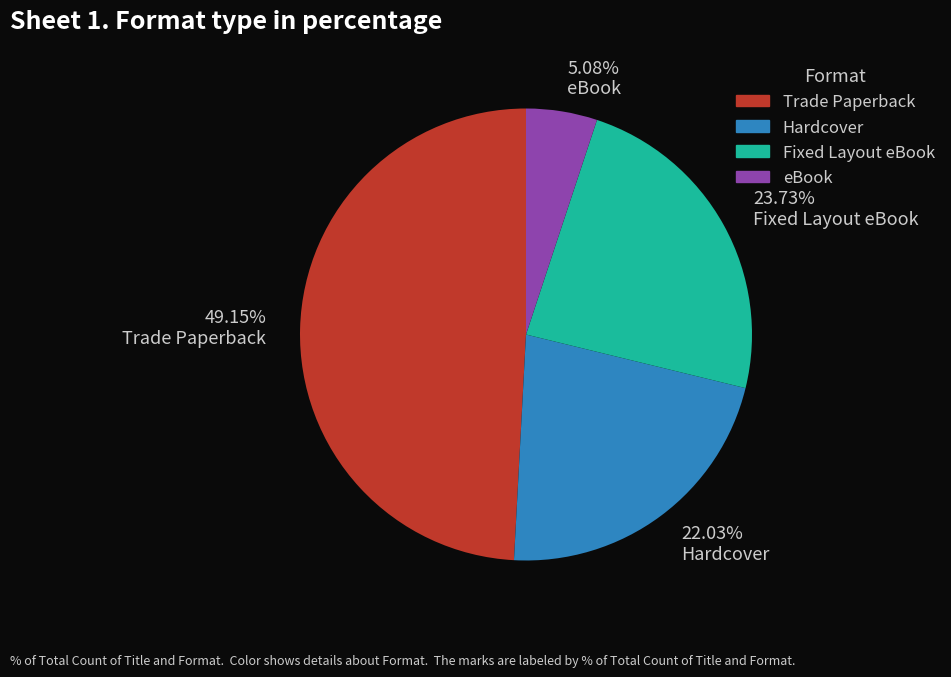

What is the largest slice in the pie chart?

Trade Paperback